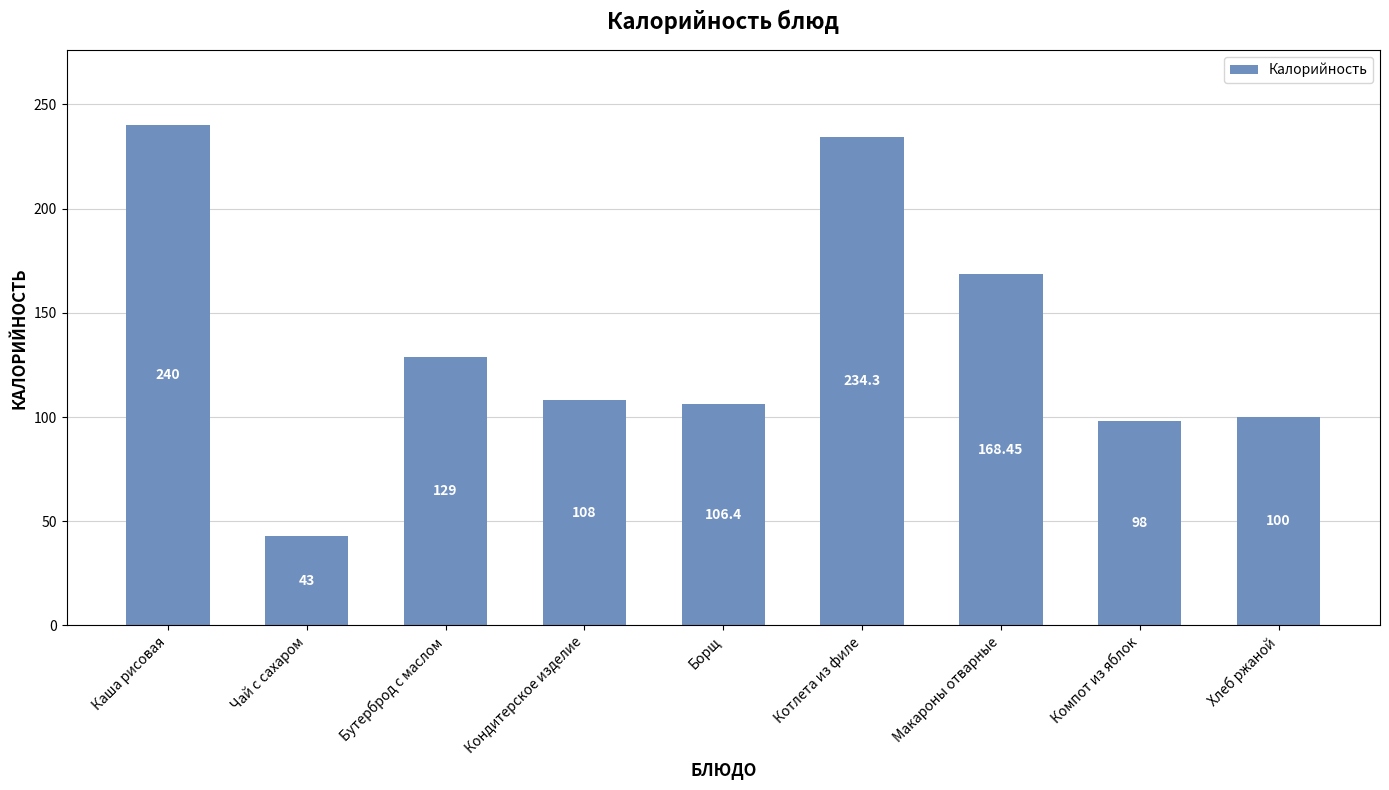

Rank the categories by value from lowest to highest.

Чай с сахаром, Компот из яблок, Хлеб ржаной, Борщ, Кондитерское изделие, Бутерброд с маслом, Макароны отварные, Котлета из филе, Каша рисовая